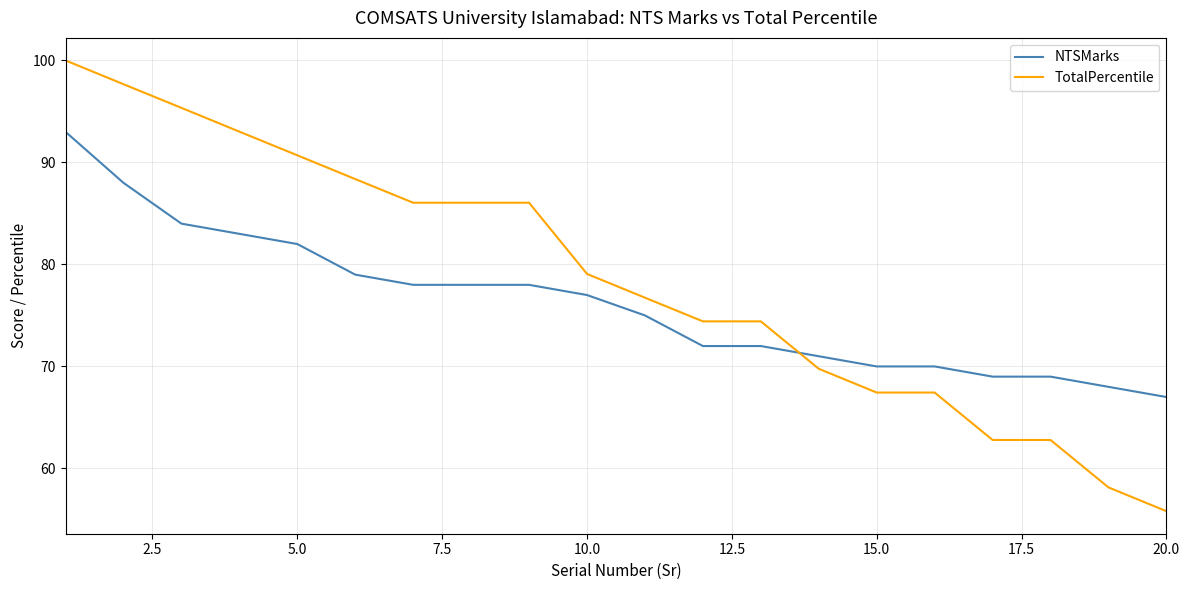

Which series has the largest total across all categories?

TotalPercentile